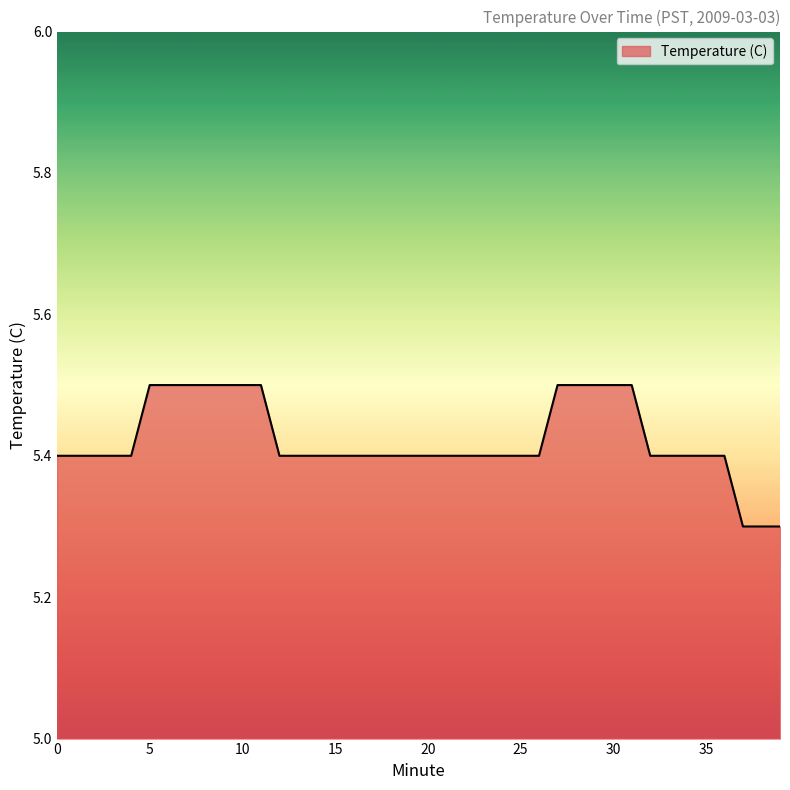

Count the number of categories in the chart.

40